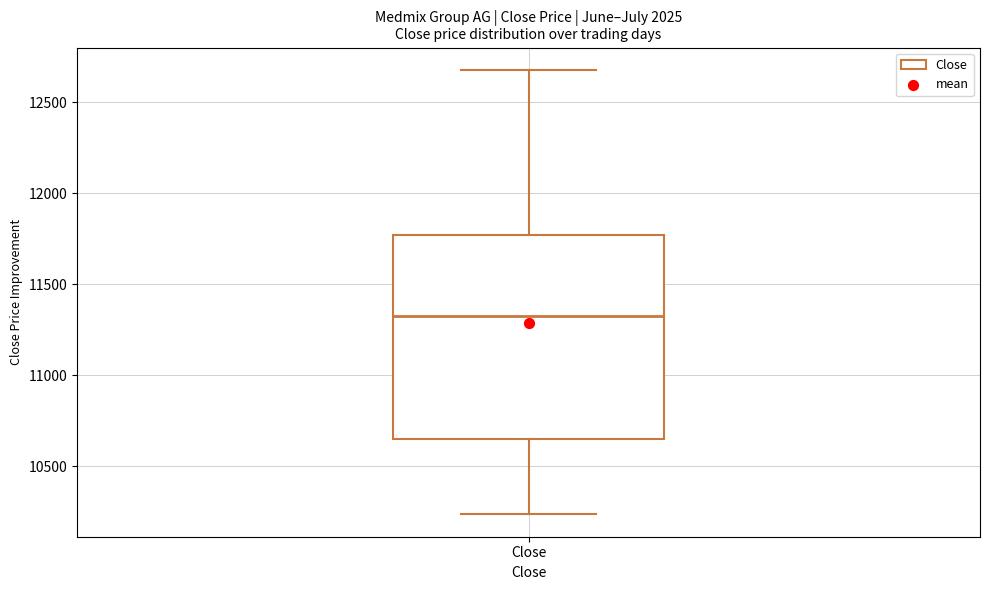

Read this box plot against the y-axis: the position of the median line, the range covered by the box, and the ends of both whiskers. The values are not printed on the chart, so give them approximately, as read against the axis.

median 11300, box 10650 to 11750, whiskers 10250 to 12700